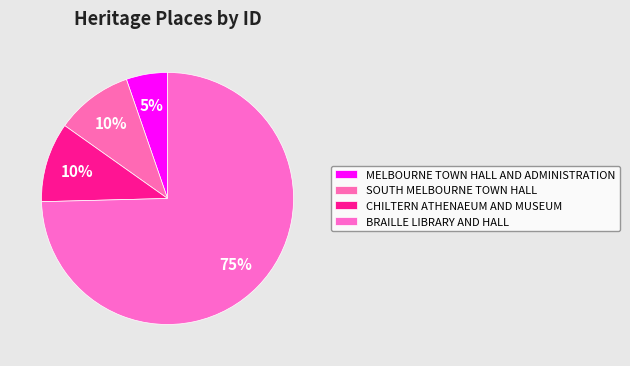

To the nearest percent, what portion does MELBOURNE TOWN HALL AND ADMINISTRATION represent?

5%